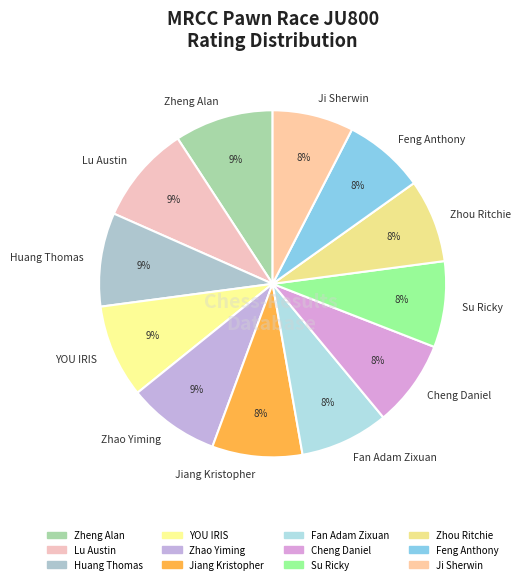

To the nearest percent, what percentage of the pie is Jiang Kristopher?

8%